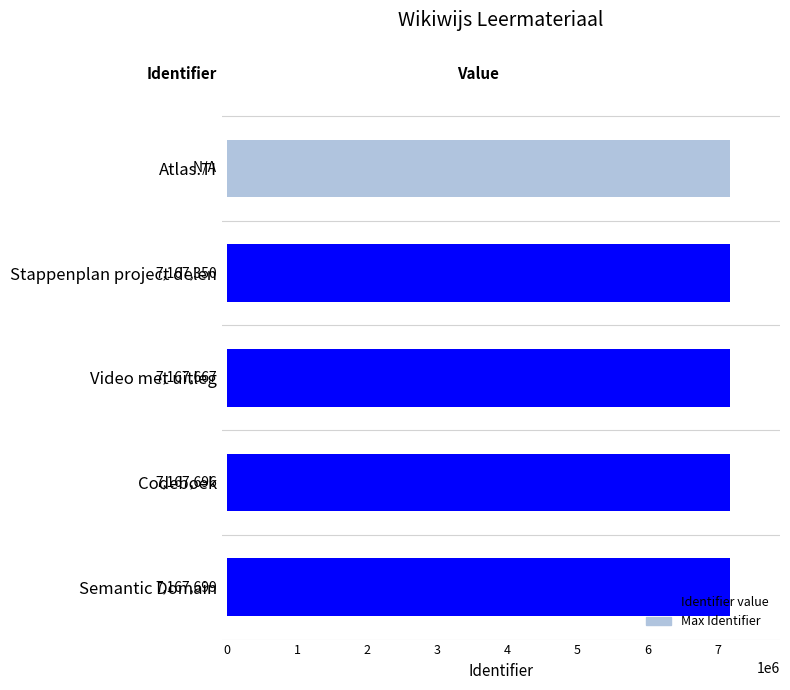

What is the change in value from Codeboek to Semantic Domain?

+3